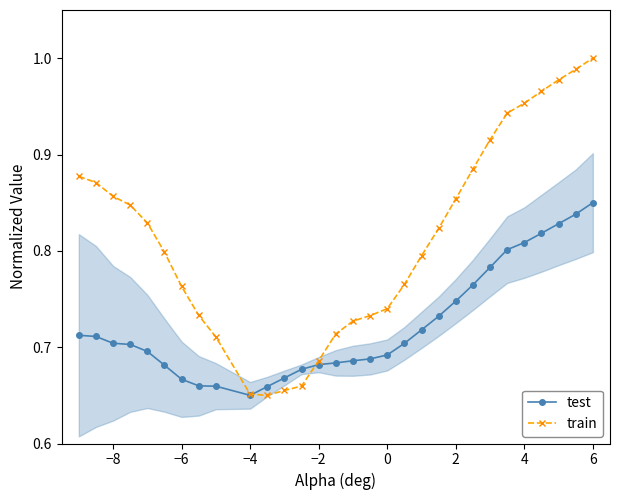

At which label does test reach its minimum?

−4